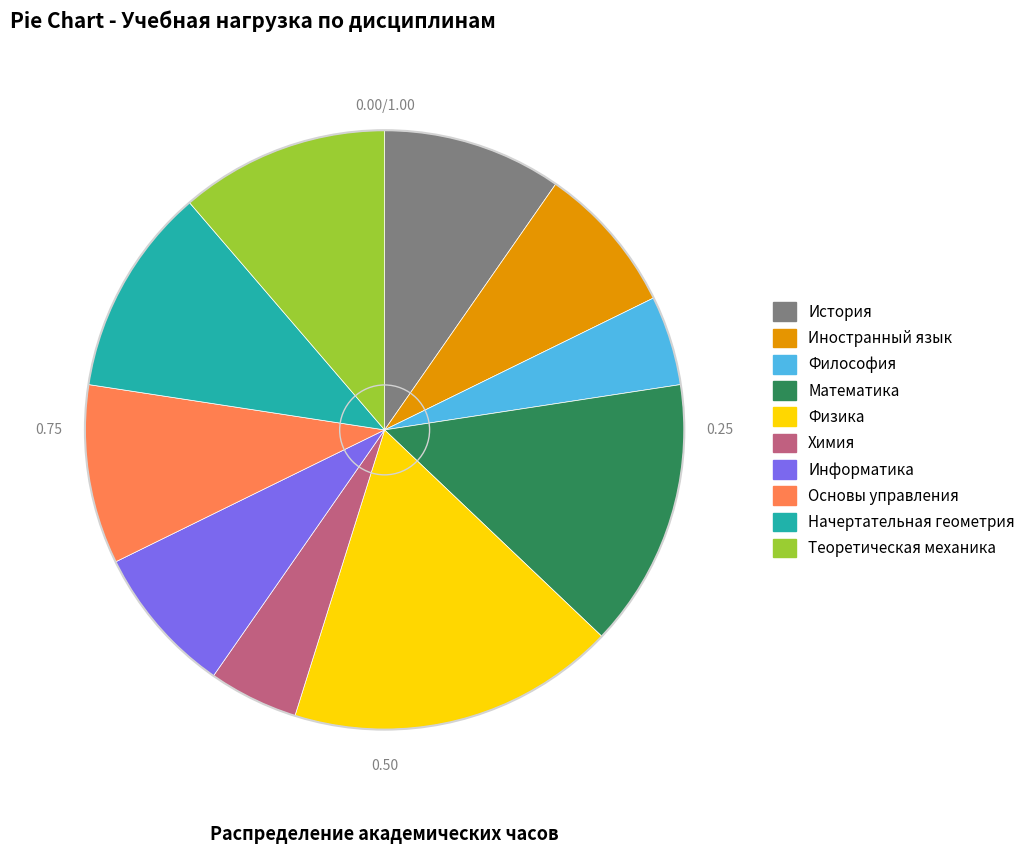

Approximately how many times larger is the value at Философия compared to Начертательная геометрия?

0.4